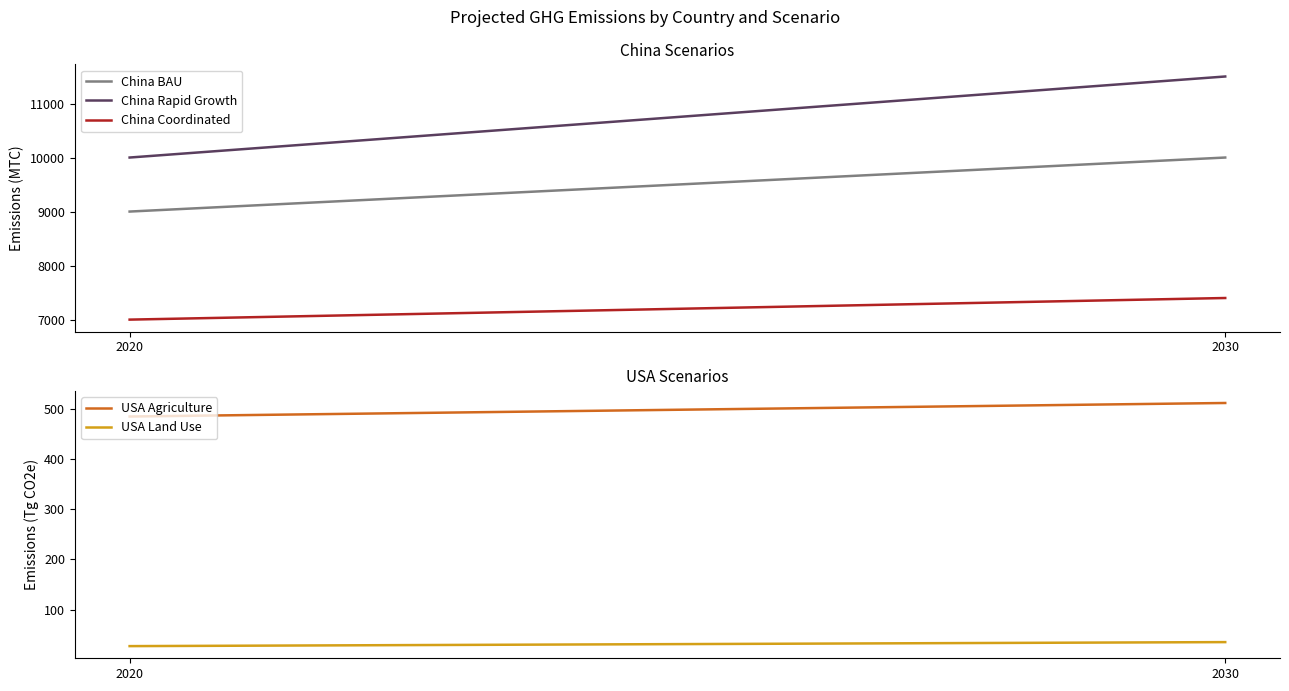

What value does the USA Agriculture series have at 2020, to the nearest 5?

485